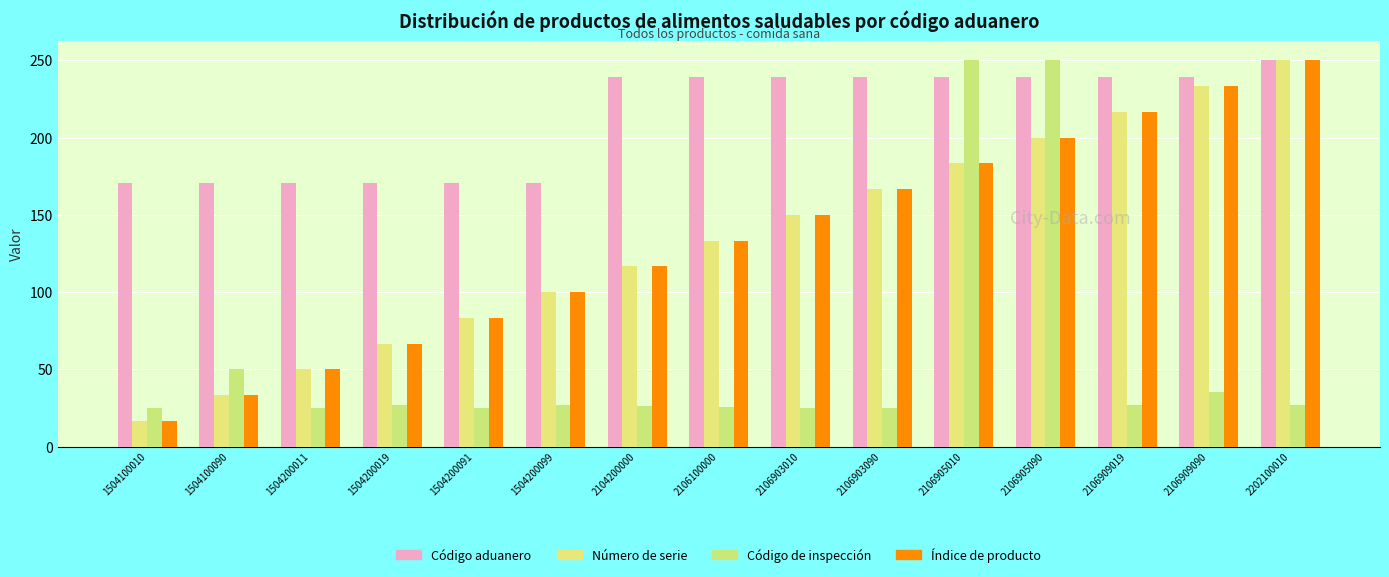

How many series are shown in this chart?

4